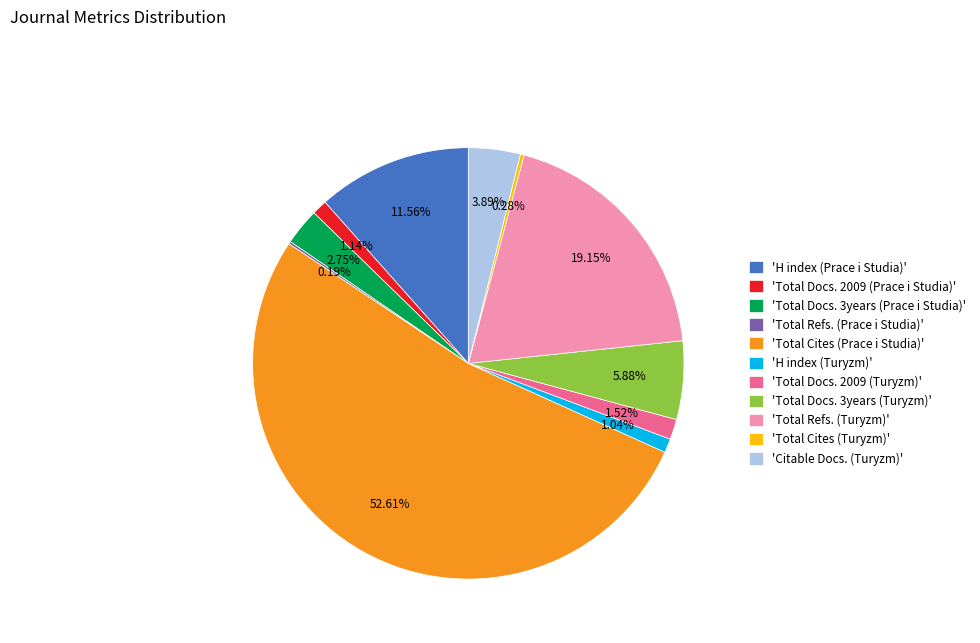

Does 'Total Docs. 2009 (Prace i Studia)' represent more than half of the total?

No